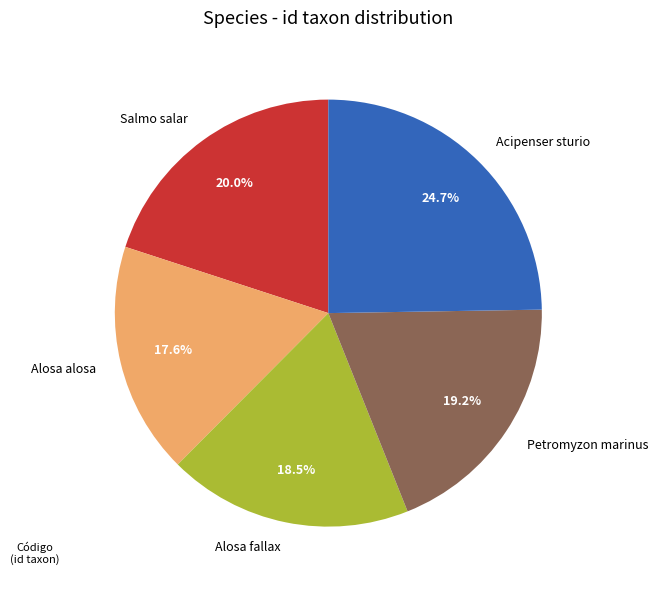

Which has a higher value, Salmo salar or Acipenser sturio?

Acipenser sturio